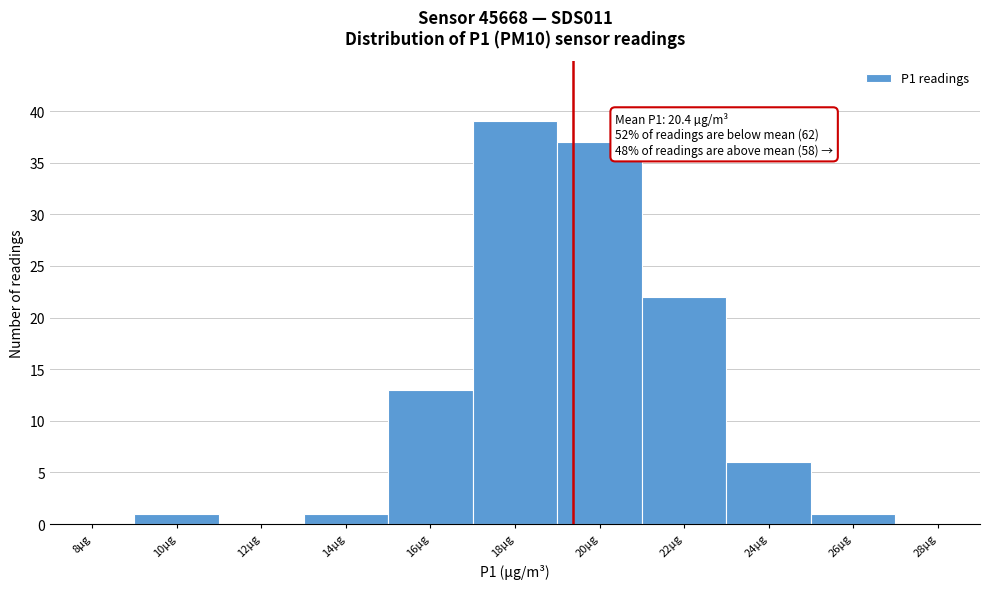

Reading left to right, extract all data points from this chart.

8µg=0	10µg=1	12µg=0	14µg=1	16µg=13	18µg=39	20µg=37	22µg=22	24µg=6	26µg=1	28µg=0